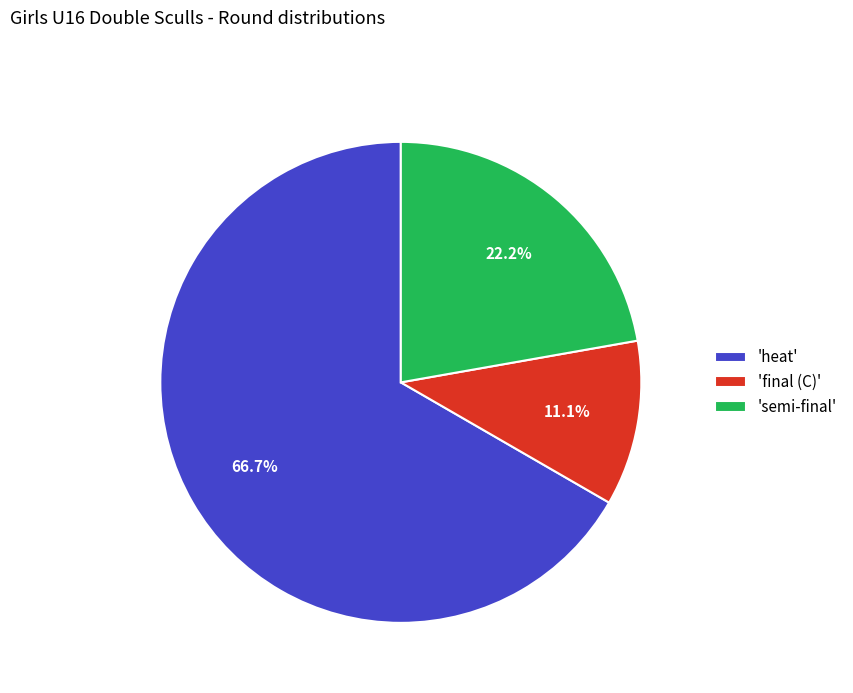

What is the ratio of the value at 'semi-final' to the value at 'final (C)'?

2.0